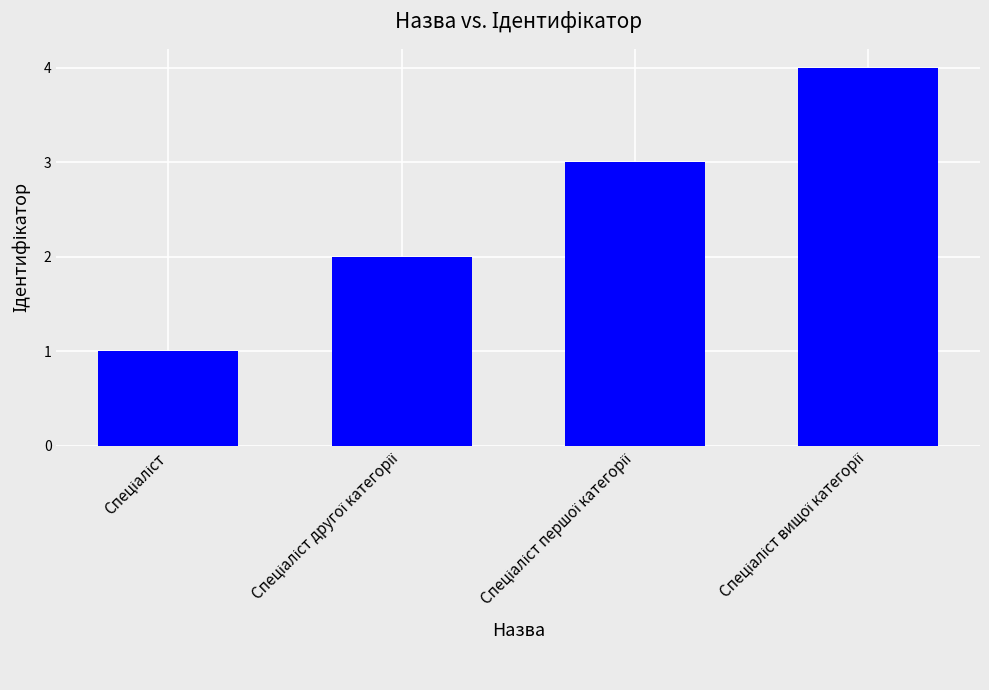

What is the greatest value displayed?

4